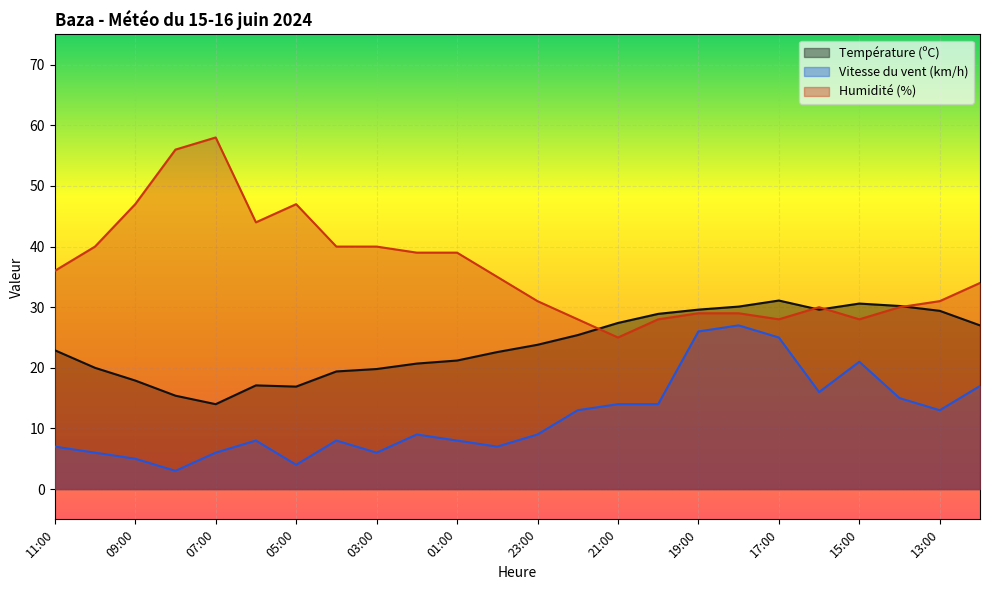

True or false: Vitesse du vent (km/h) and Température (ºC) intersect in this chart.

False